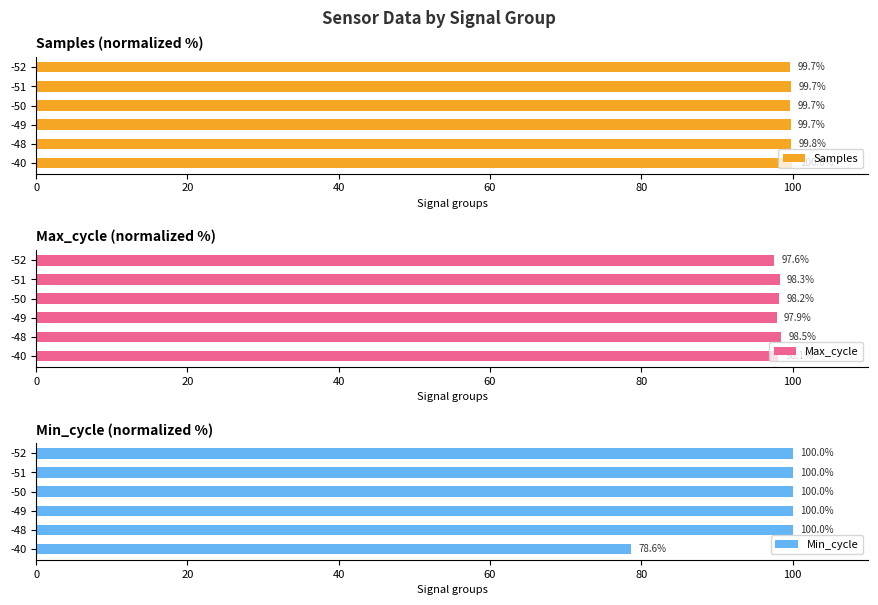

List the series in order of their overall mean, highest first.

Samples, Max_cycle, Min_cycle